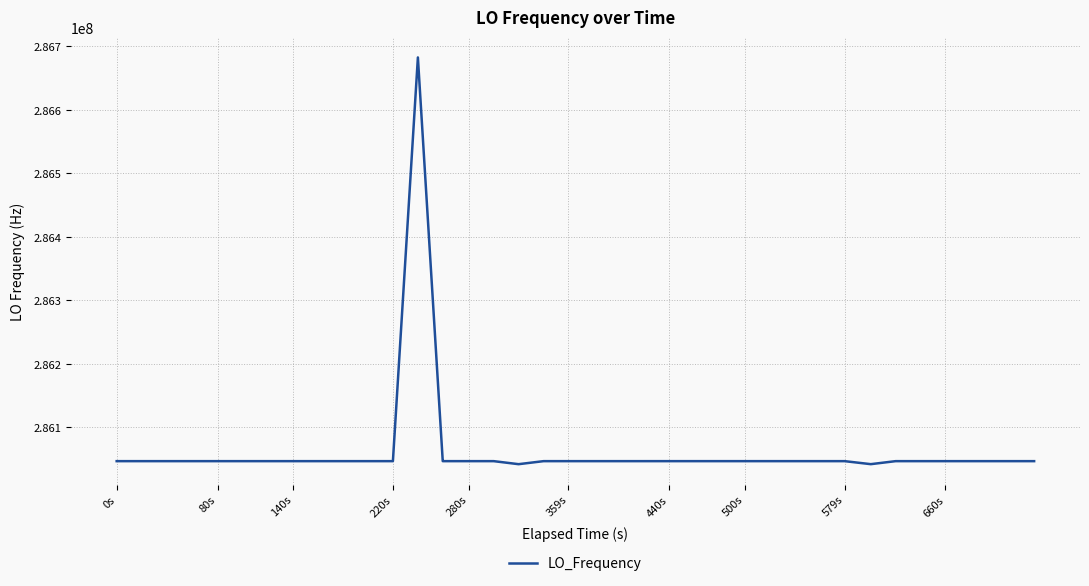

What is the difference between the maximum and minimum values?

640468.1